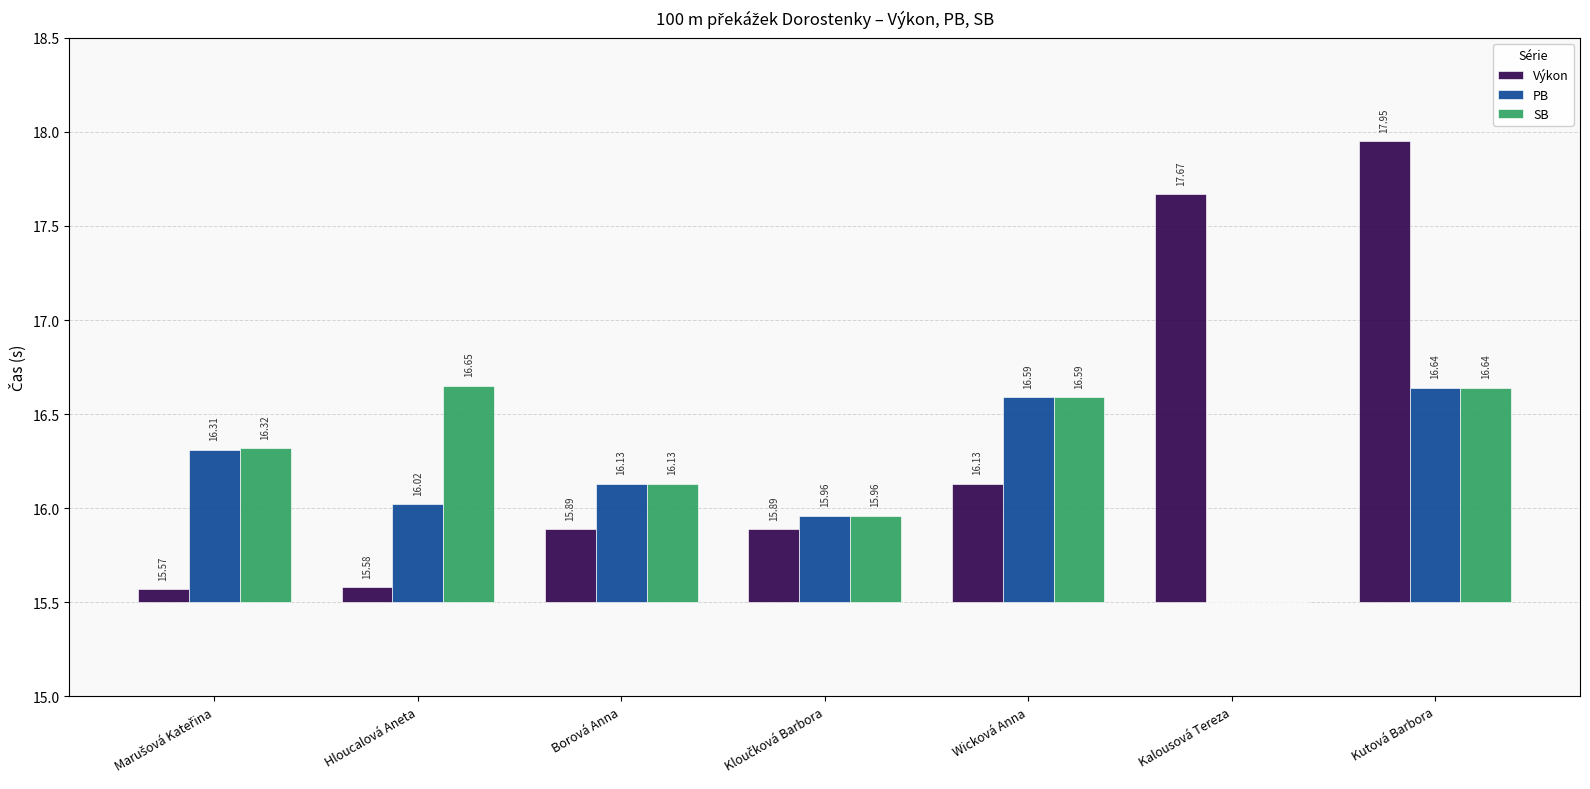

Does the chart contain stacked bars?

No